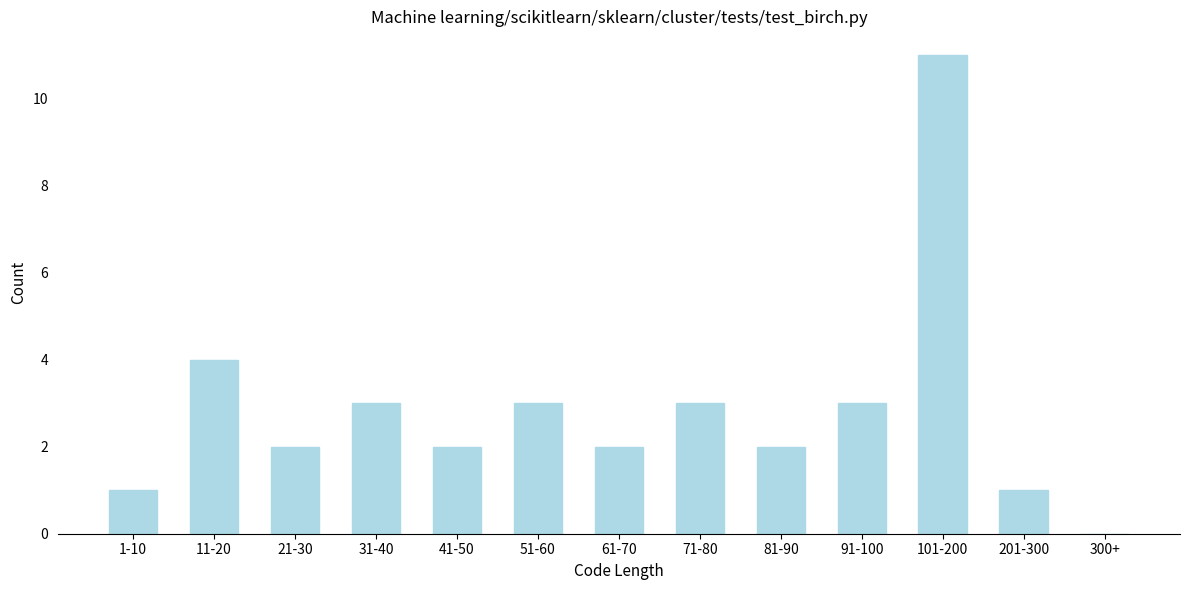

Reading left to right, transcribe all the data shown in this chart.

1-10=1	11-20=4	21-30=2	31-40=3	41-50=2	51-60=3	61-70=2	71-80=3	81-90=2	91-100=3	101-200=11	201-300=1	300+=0